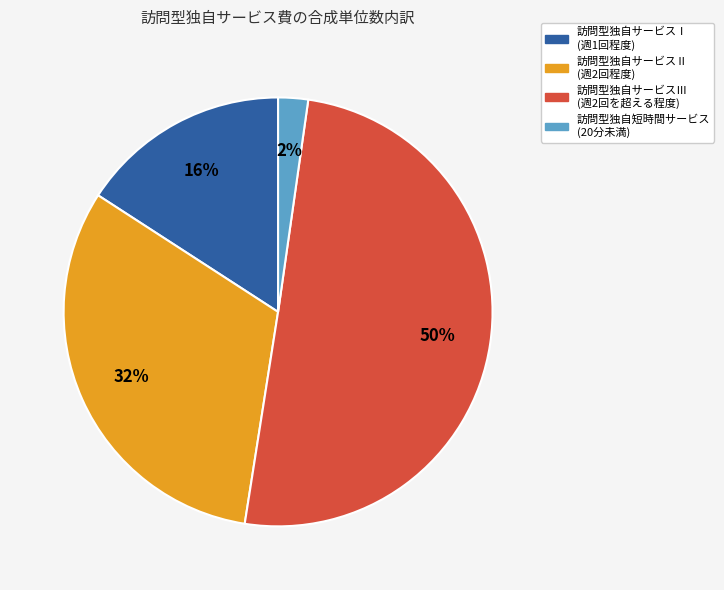

Rank the categories by value from lowest to highest.

訪問型独自短時間サービス (20分未満), 訪問型独自サービスⅠ (週1回程度), 訪問型独自サービスⅡ (週2回程度), 訪問型独自サービスⅢ (週2回を超える程度)